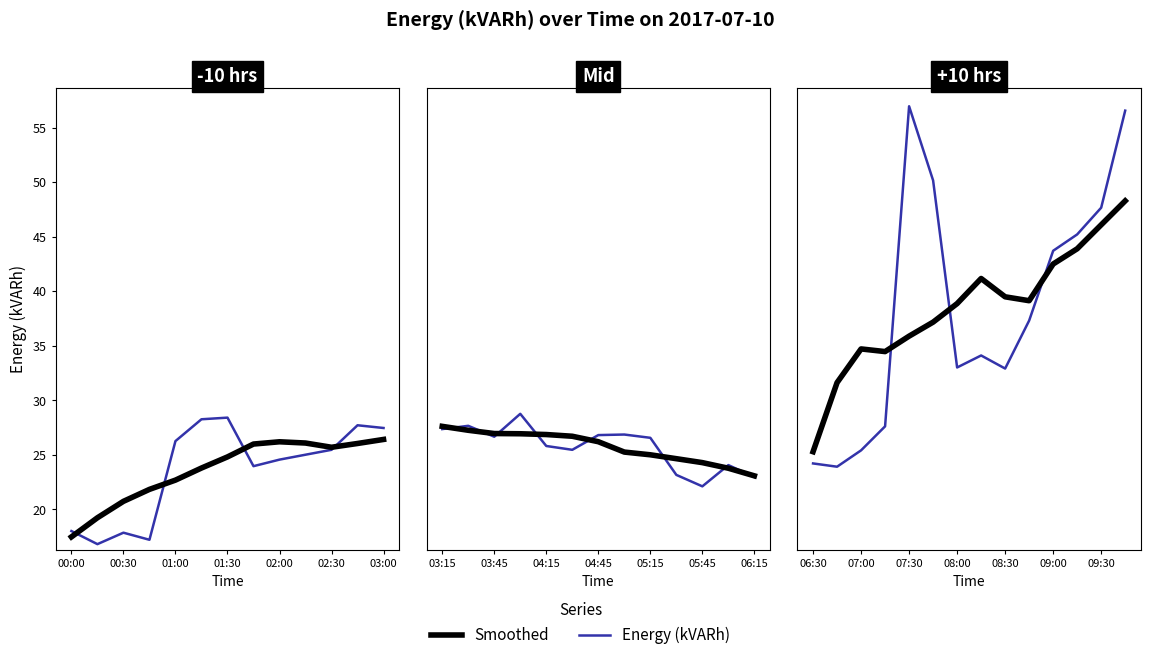

Rank the series by their average value, from lowest to highest.

Smoothed, Energy (kVARh)